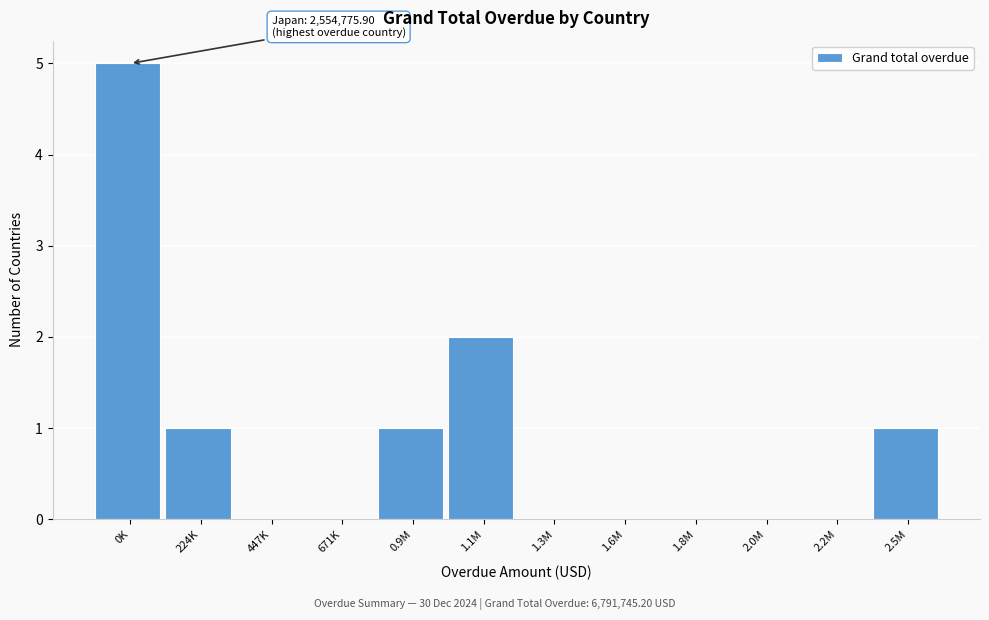

Reading left to right, extract all data points from this chart.

0K=5	224K=1	447K=0	671K=0	0.9M=1	1.1M=2	1.3M=0	1.6M=0	1.8M=0	2.0M=0	2.2M=0	2.5M=1